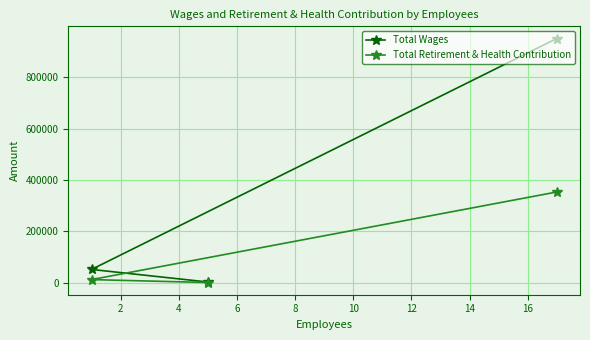

What is the difference between the second highest and minimum values in the Total Wages series?

48985